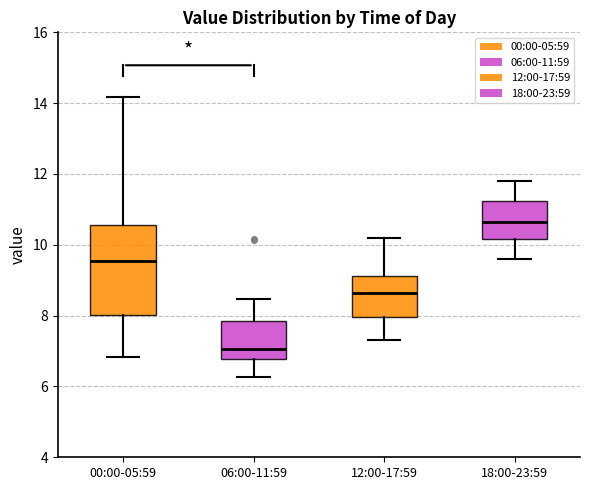

Which box's median line is the highest?

18:00-23:59